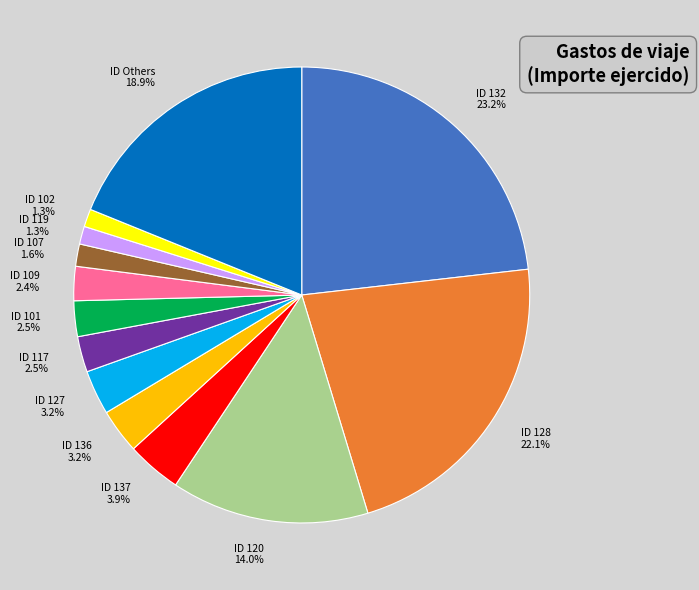

Is there any slice that represents more than half of the pie?

No